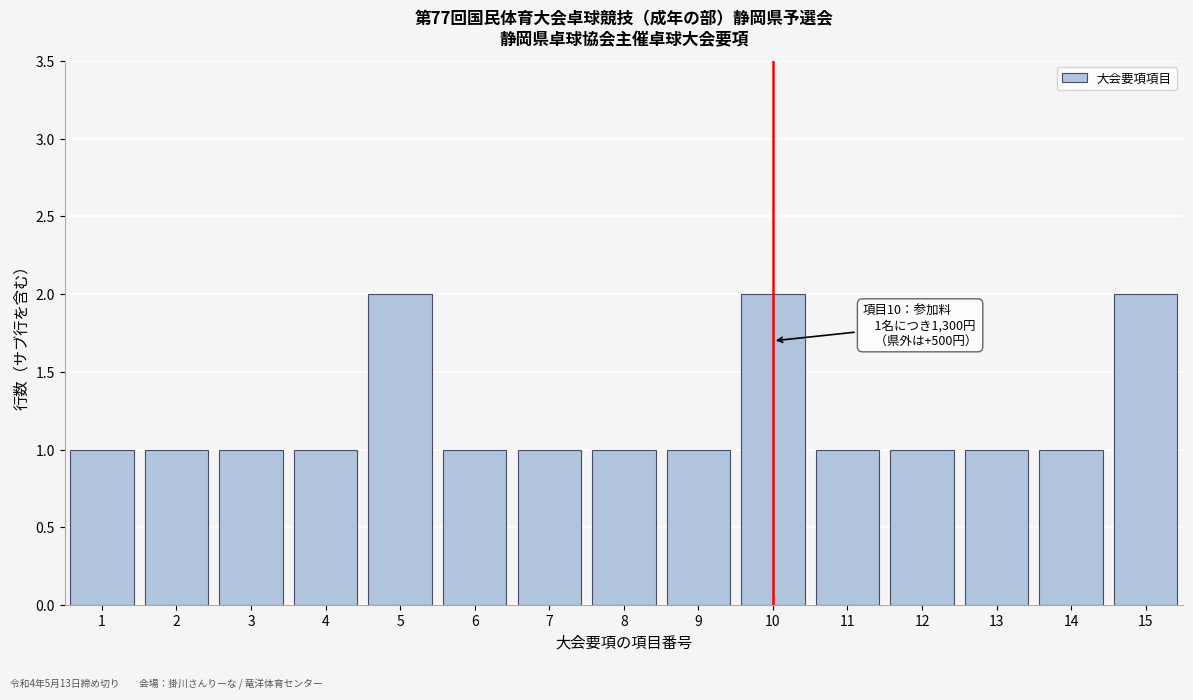

Reading right to left, transcribe all the data shown in this chart.

15=2	14=1	13=1	12=1	11=1	10=2	9=1	8=1	7=1	6=1	5=2	4=1	3=1	2=1	1=1